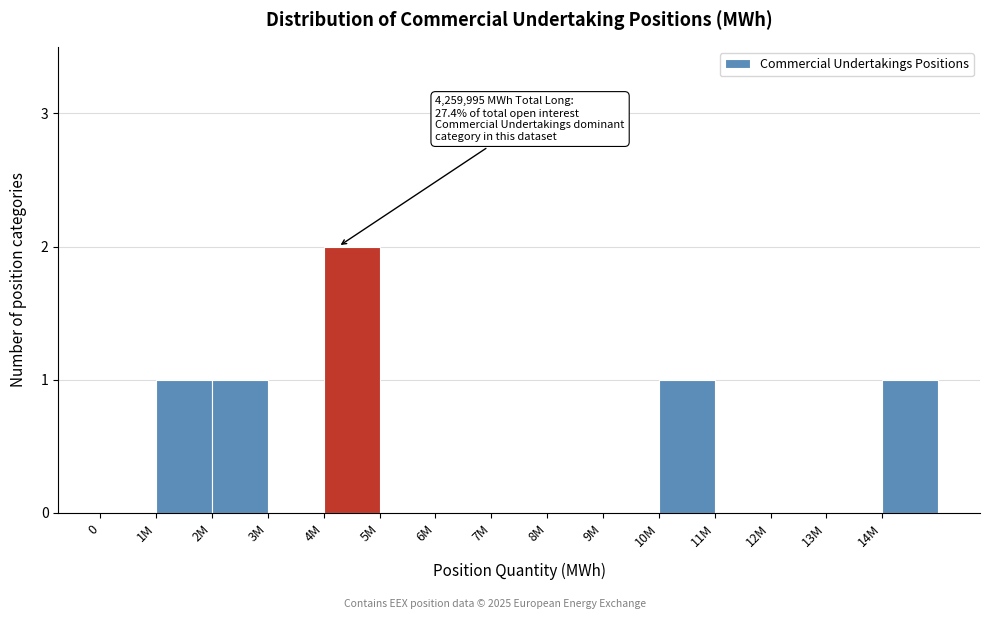

Reading left to right, what are all the values shown in this chart?

0=0	1M=1	2M=1	3M=0	4M=2	5M=0	6M=0	7M=0	8M=0	9M=0	10M=1	11M=0	12M=0	13M=0	14M=1